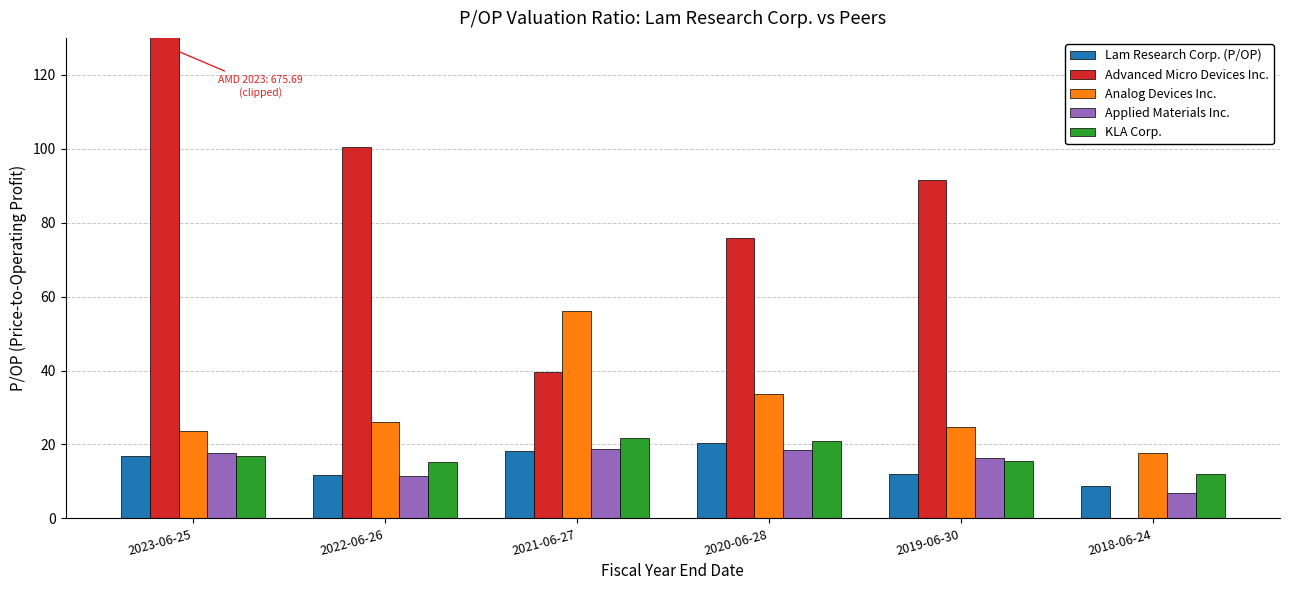

At which category is the sum across all series the highest?

2023-06-25